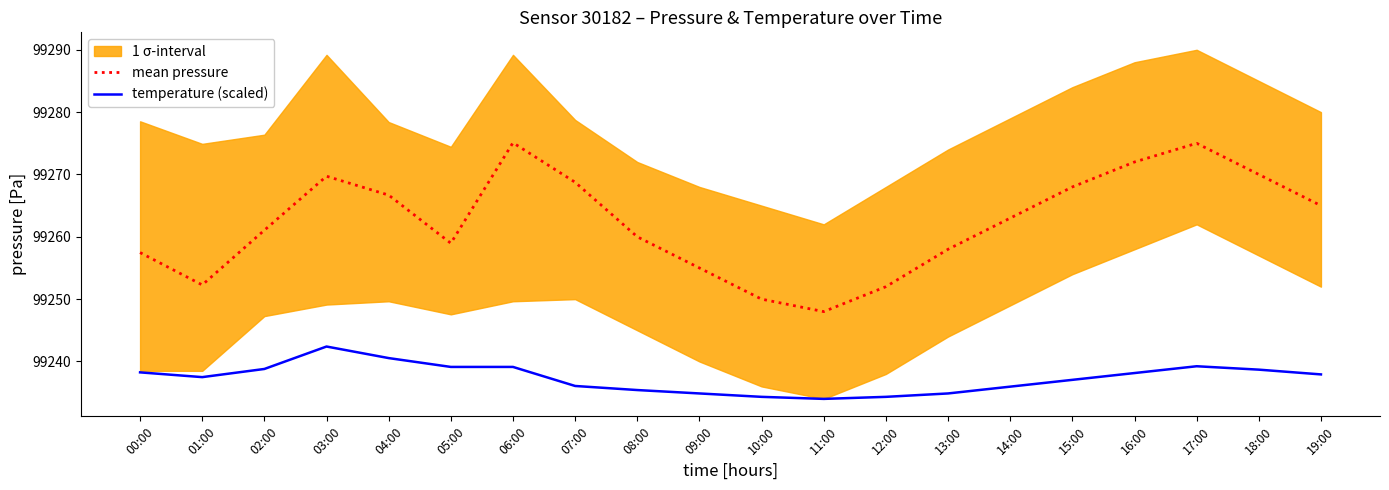

The temperature (scaled) series shows 99242.4 at 03:00. True or false?

True